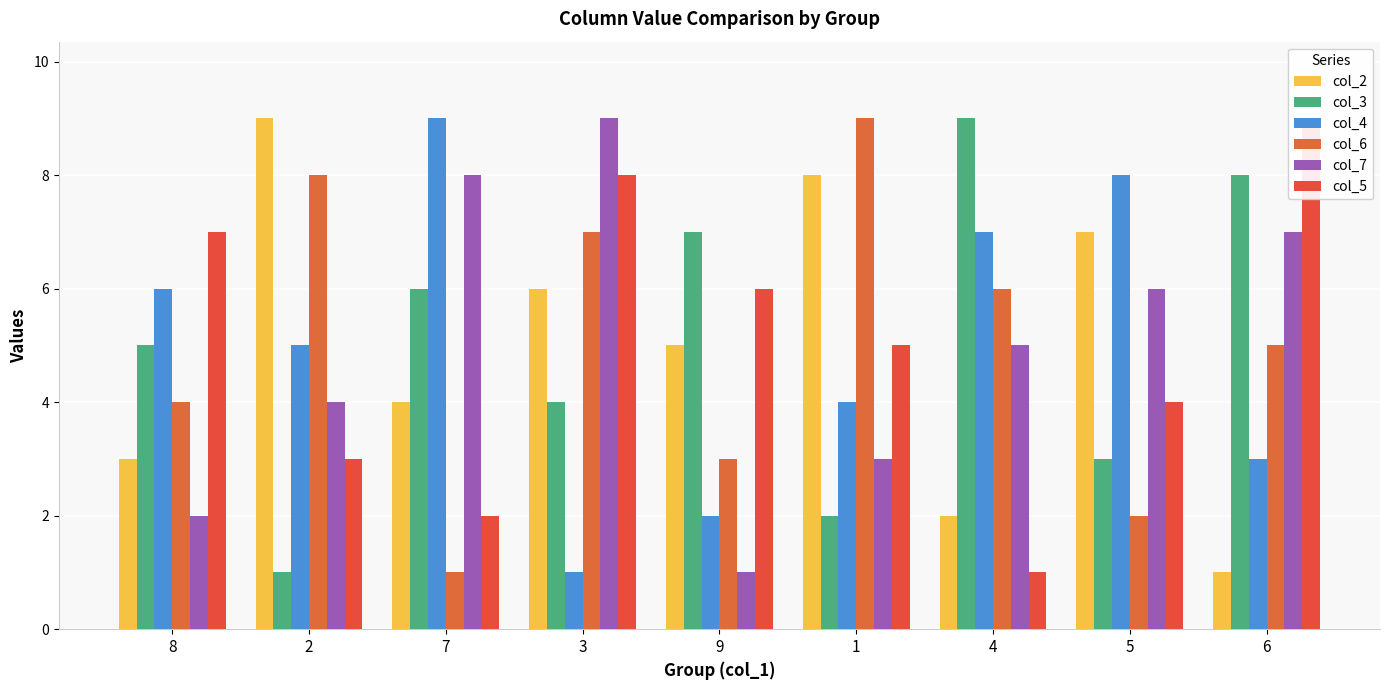

Reading left to right, extract all data points from this chart.

col_2: 8=3	2=9	7=4	3=6	9=5	1=8	4=2	5=7	6=1
col_3: 8=5	2=1	7=6	3=4	9=7	1=2	4=9	5=3	6=8
col_4: 8=6	2=5	7=9	3=1	9=2	1=4	4=7	5=8	6=3
col_6: 8=4	2=8	7=1	3=7	9=3	1=9	4=6	5=2	6=5
col_7: 8=2	2=4	7=8	3=9	9=1	1=3	4=5	5=6	6=7
col_5: 8=7	2=3	7=2	3=8	9=6	1=5	4=1	5=4	6=9